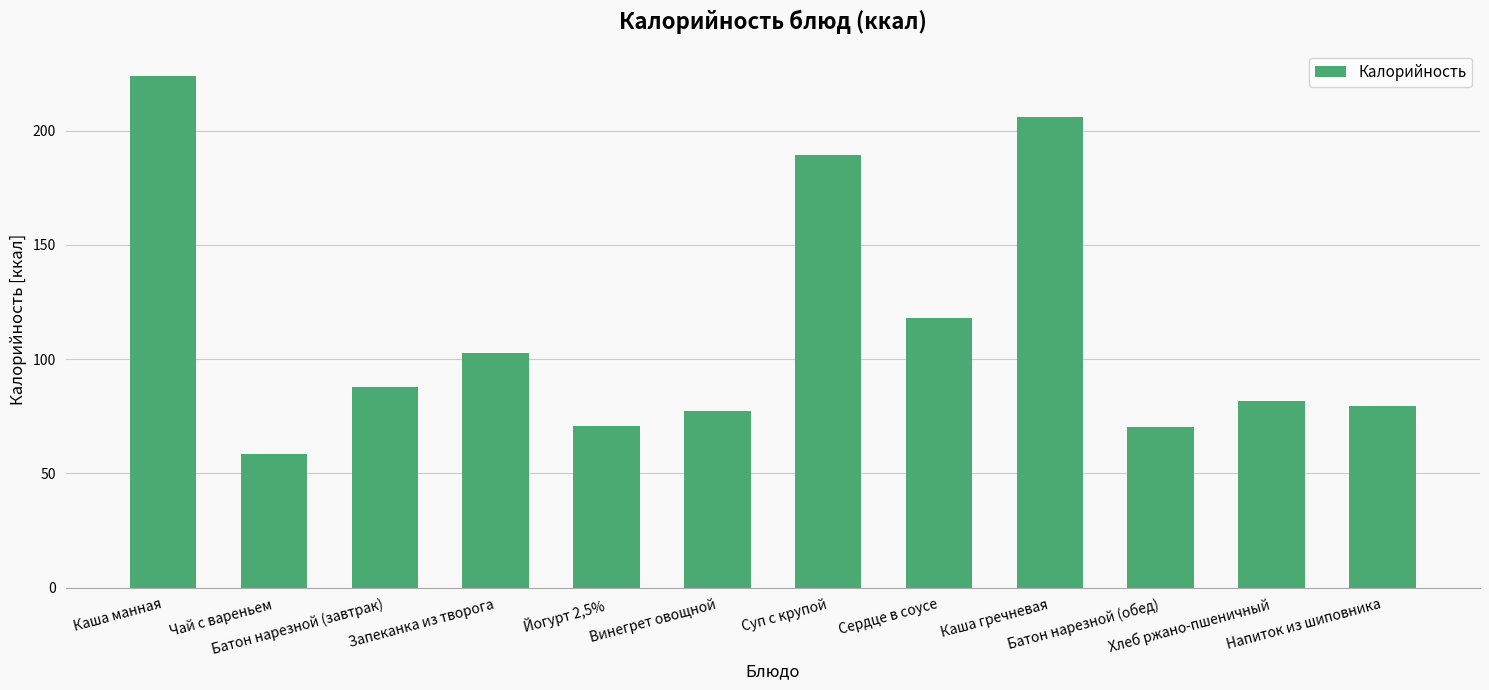

What is the label of the 12th bar from the right?

Каша манная